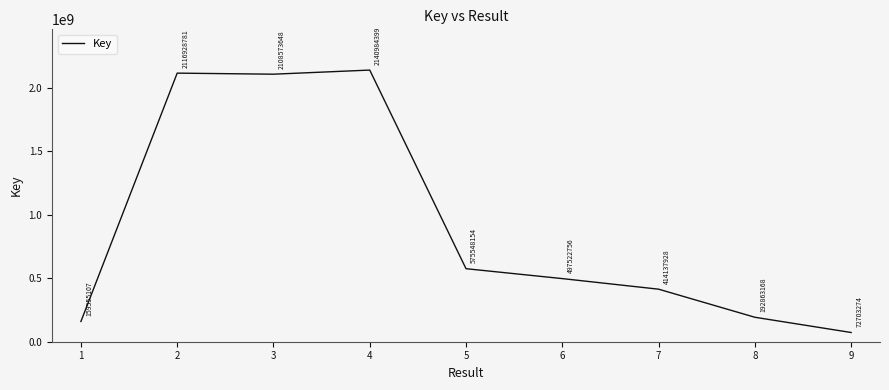

List the labels in order of value, smallest first.

9, 1, 8, 7, 6, 5, 3, 2, 4